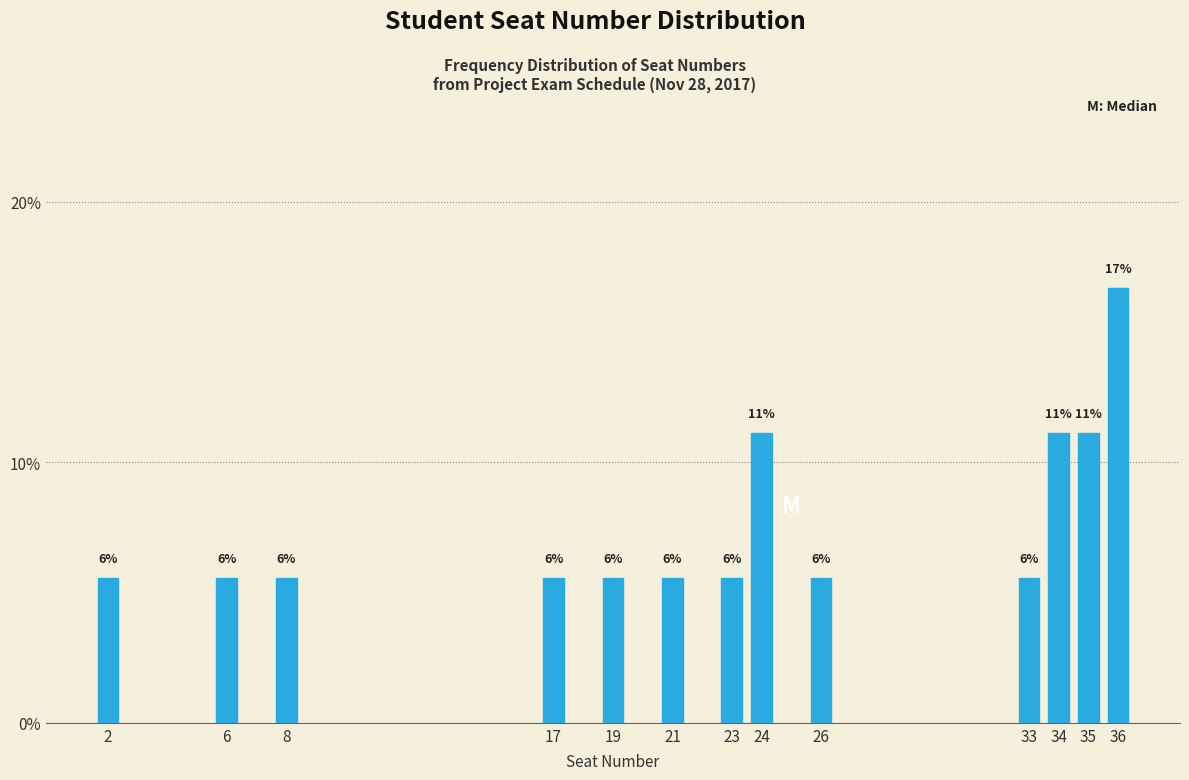

How many bars are there in total?

13